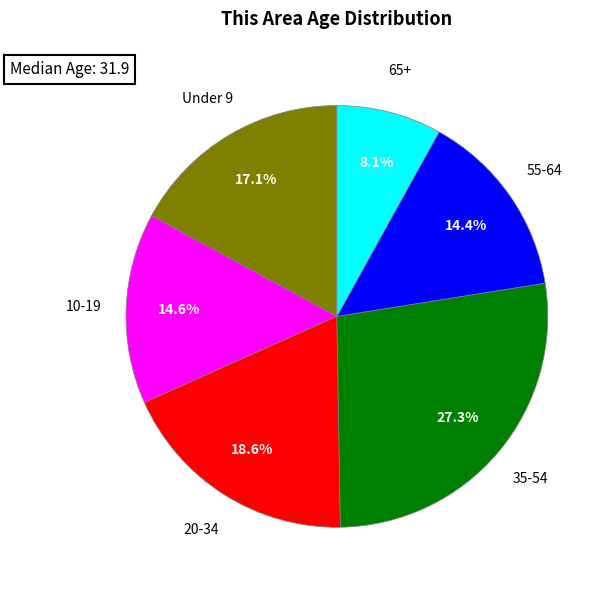

Is there a majority slice in this chart?

No